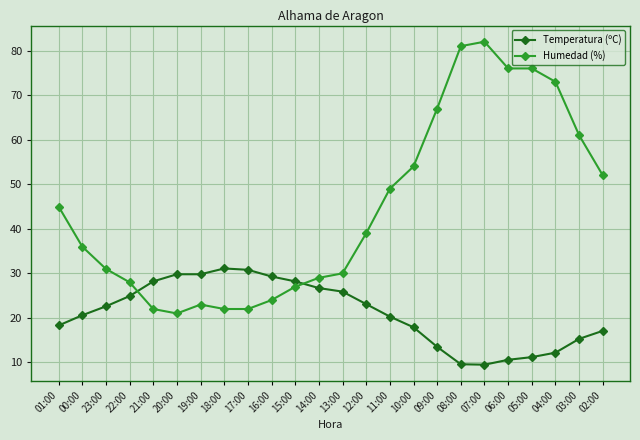

Which series has the largest total across all categories?

Humedad (%)